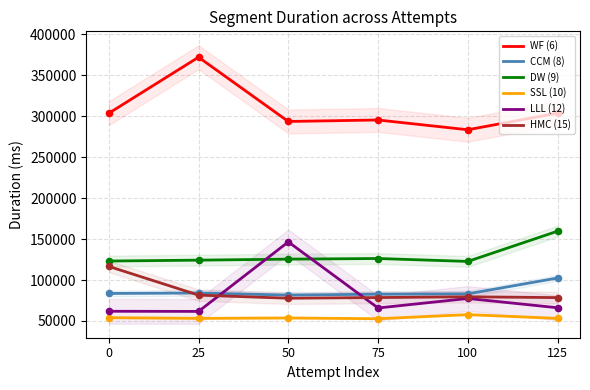

Which series has the largest total across all categories?

WF (6)